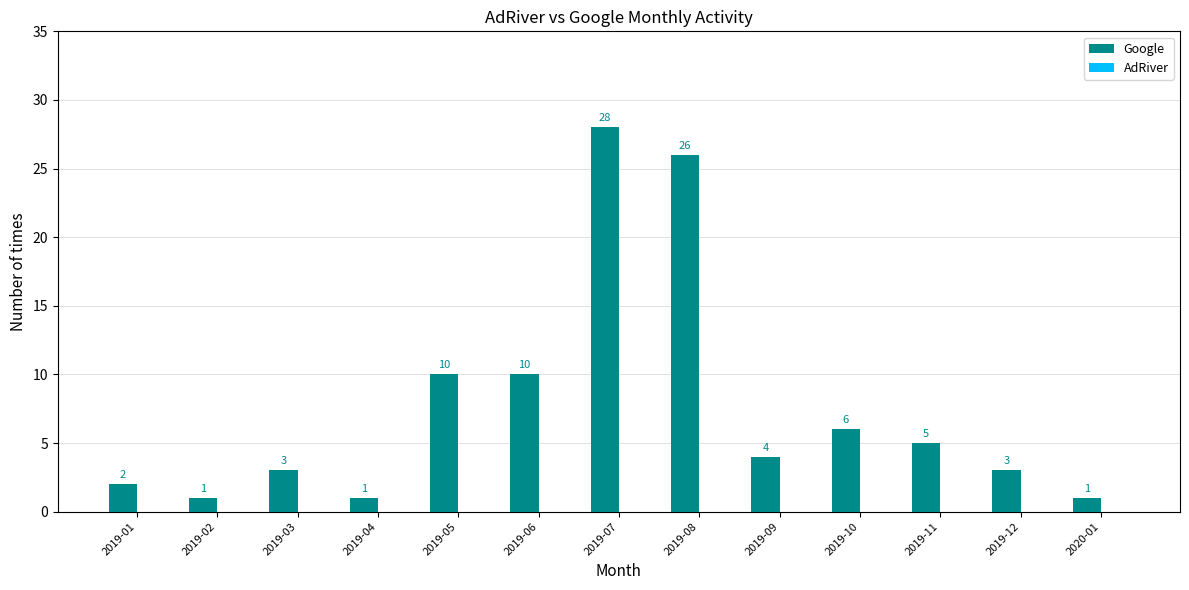

What is the ratio of the value at 2019-12 to the value at 2019-05?

0.3